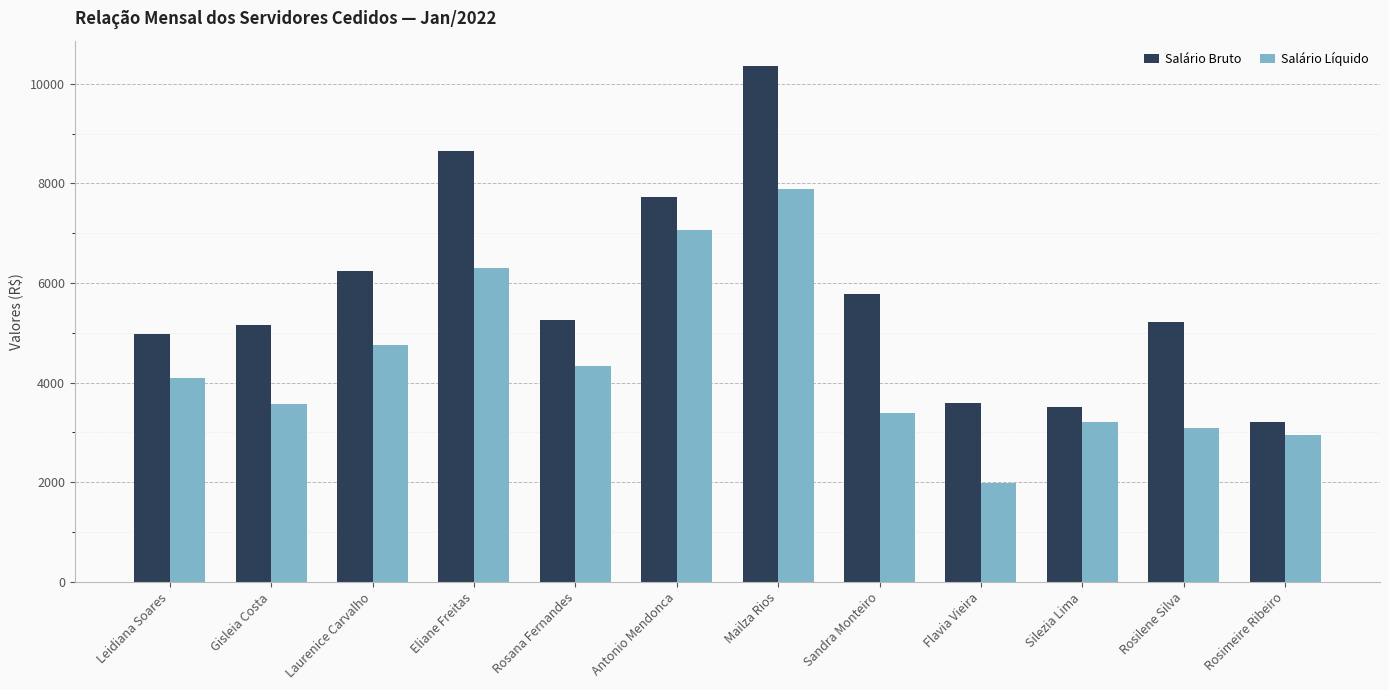

Read the Salário Líquido value at Laurenice Carvalho.

4751.2